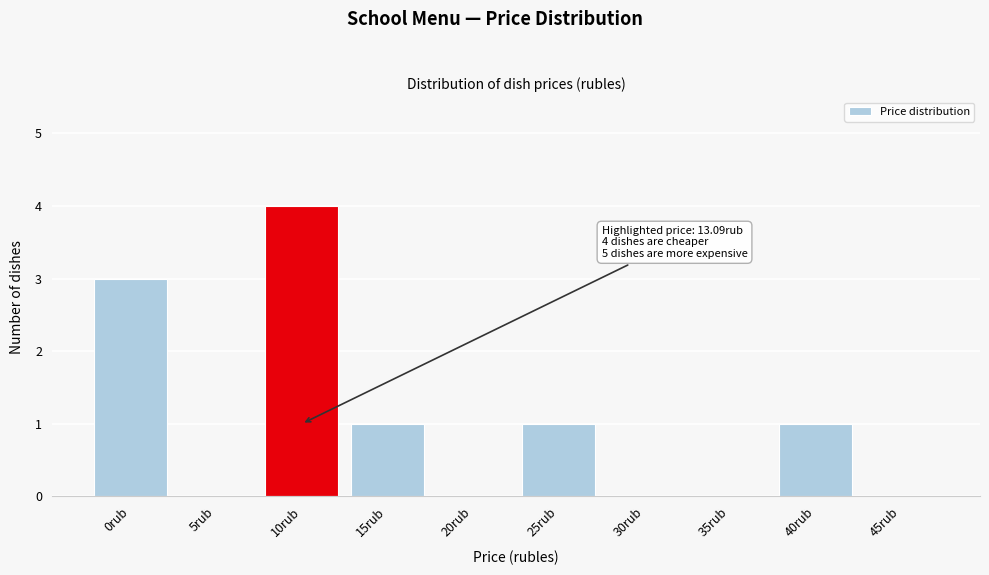

Reading left to right, transcribe all the data shown in this chart.

0rub=3	5rub=0	10rub=4	15rub=1	20rub=0	25rub=1	30rub=0	35rub=0	40rub=1	45rub=0